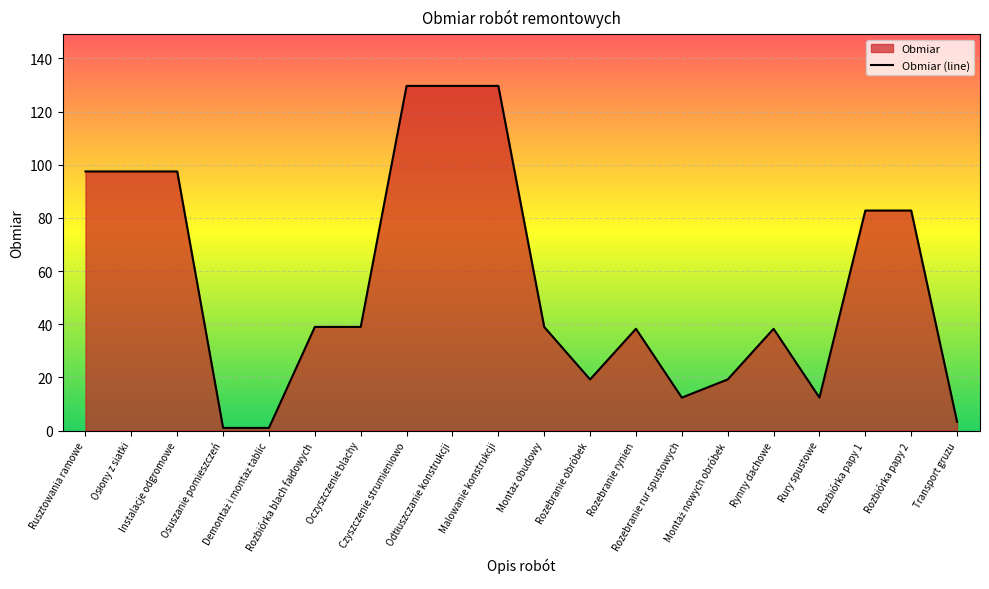

List the labels in order of value, smallest first.

Osuszanie pomieszczeń, Demontaż i montaż tablic, Transport gruzu, Rozebranie rur spustowych, Rury spustowe, Rozebranie obróbek, Montaż nowych obróbek, Rozebranie rynien, Rynny dachowe, Rozbiórka blach fałdowych, Oczyszczenie blachy, Montaż obudowy, Rozbiórka papy 1, Rozbiórka papy 2, Rusztowania ramowe, Osłony z siatki, Instalacje odgromowe, Czyszczenie strumieniowo, Odtłuszczanie konstrukcji, Malowanie konstrukcji